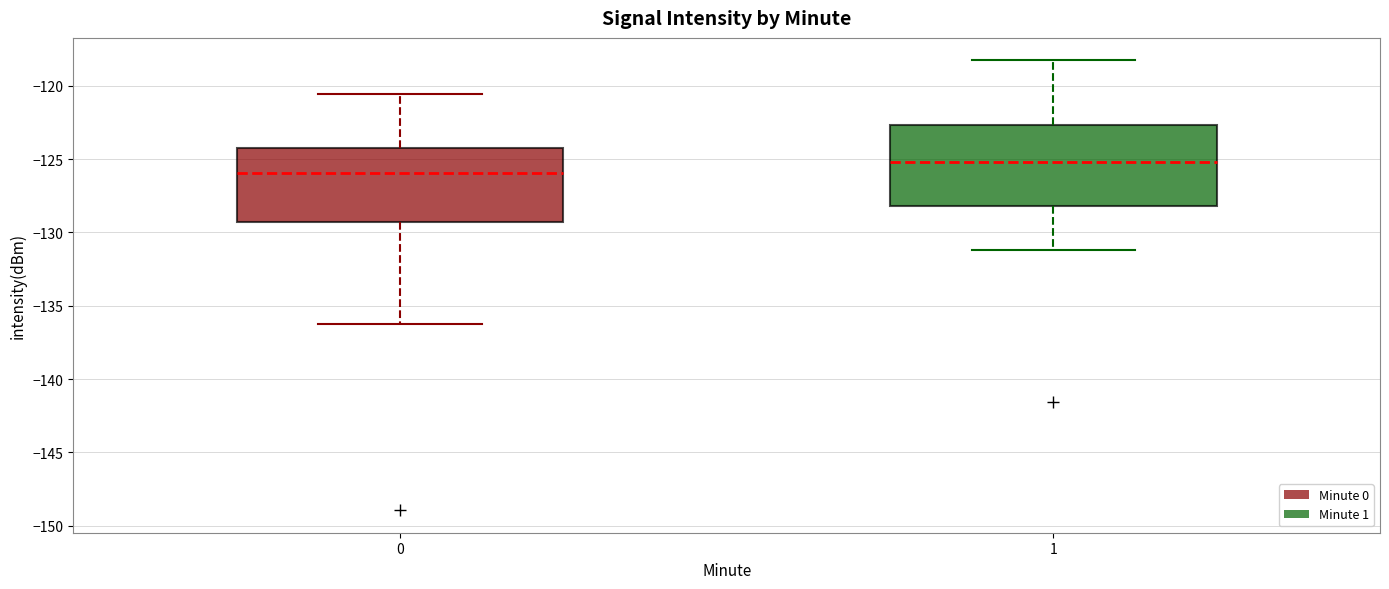

Where is the upper edge of the box at x = 0 on the y-axis? The values are not printed on the chart, so give them approximately, as read against the axis.

-124.0